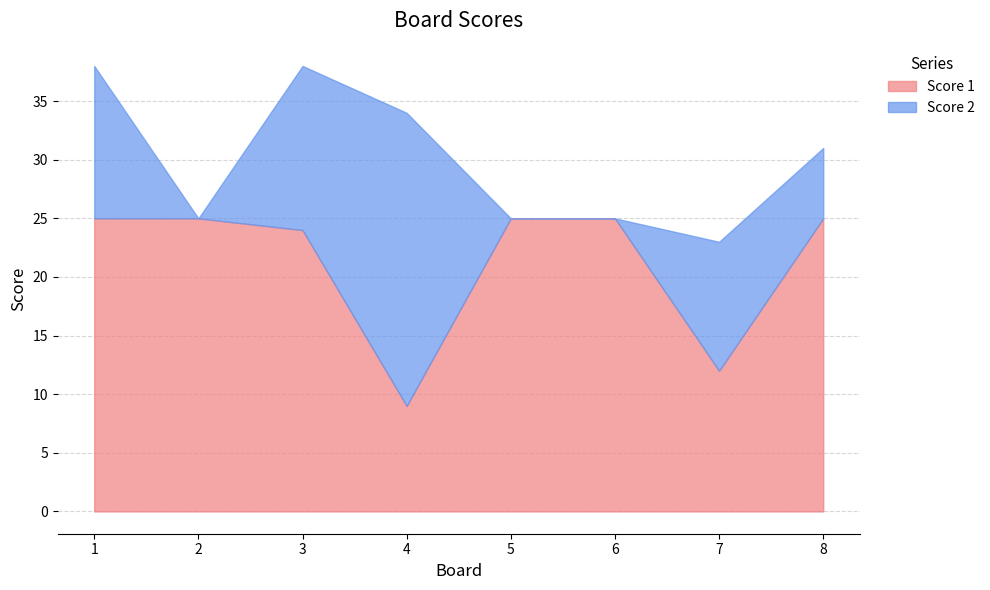

True or false: Score 1 has a value of 25 at 6.

True